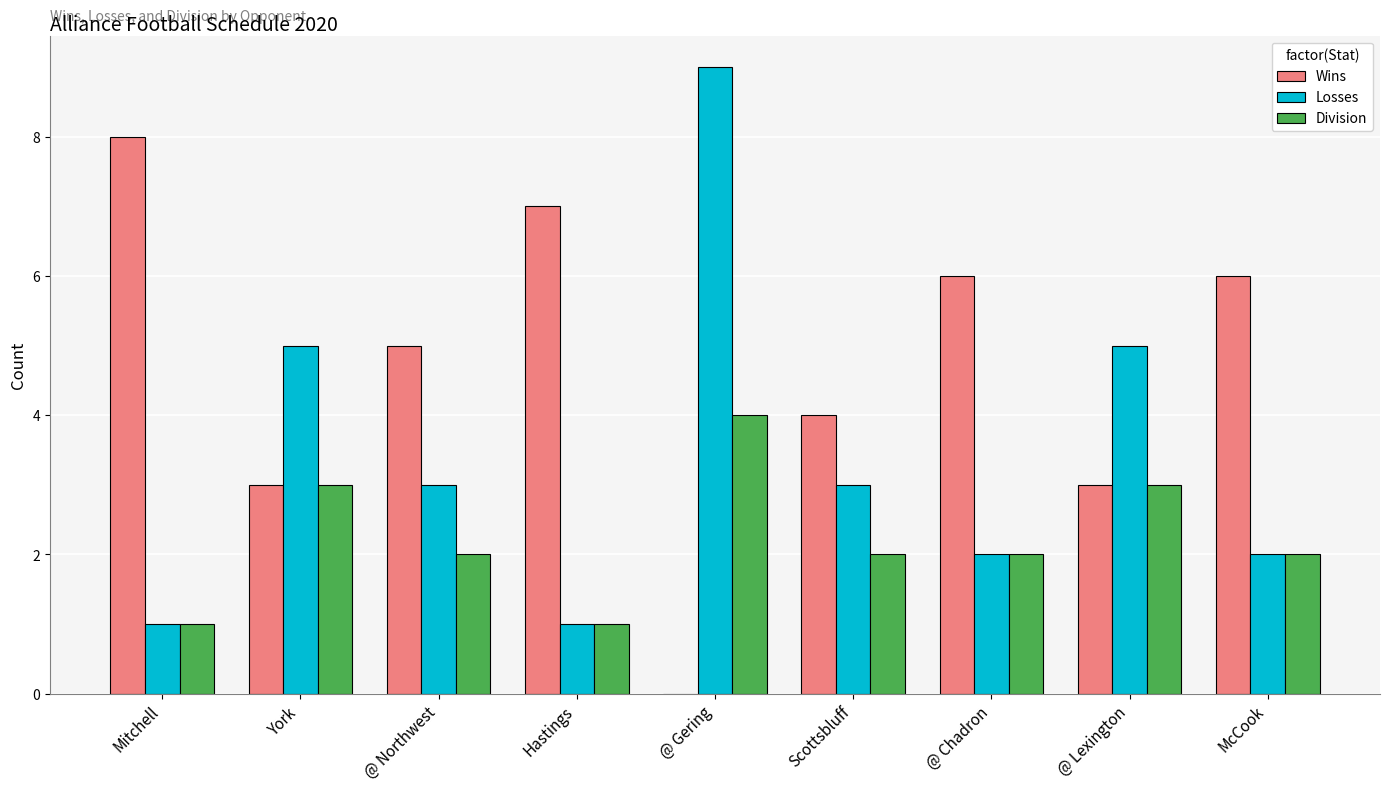

Which series has the largest total across all categories?

Wins